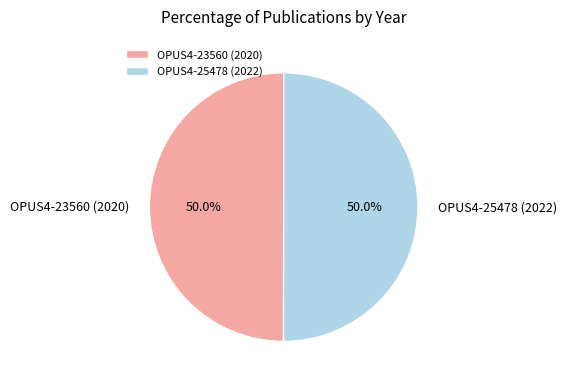

What is the ratio of the value at OPUS4-25478 (2022) to the value at OPUS4-23560 (2020)?

1.0